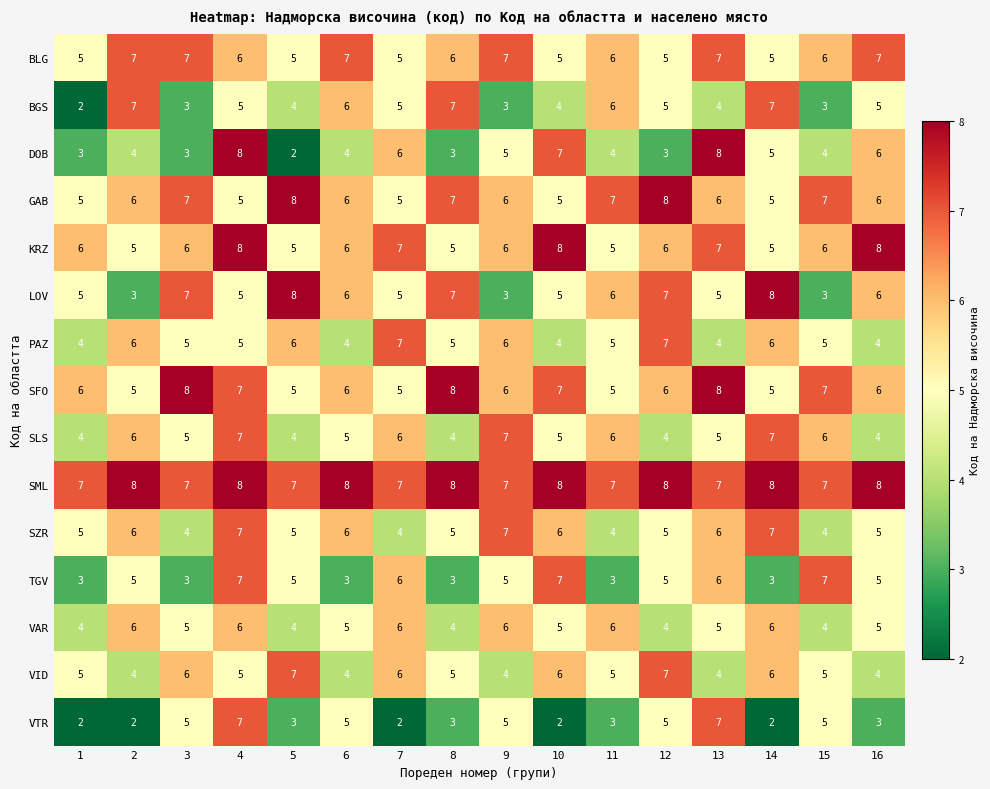

At how many categories does at least one series exceed 4?

16